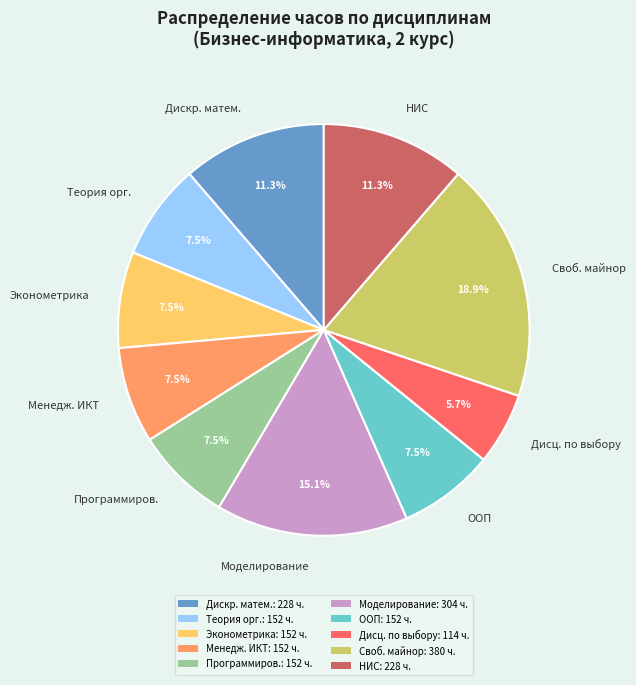

Is there a majority slice in this chart?

No